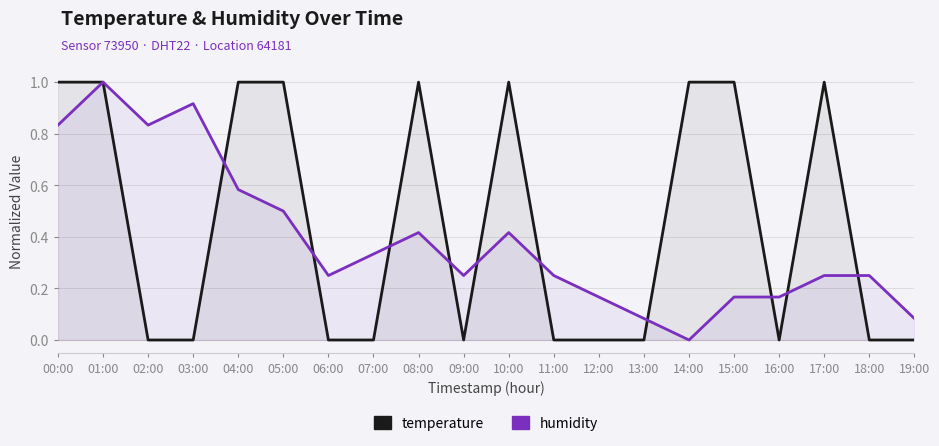

What is the total value across all series at 02:00?

0.8